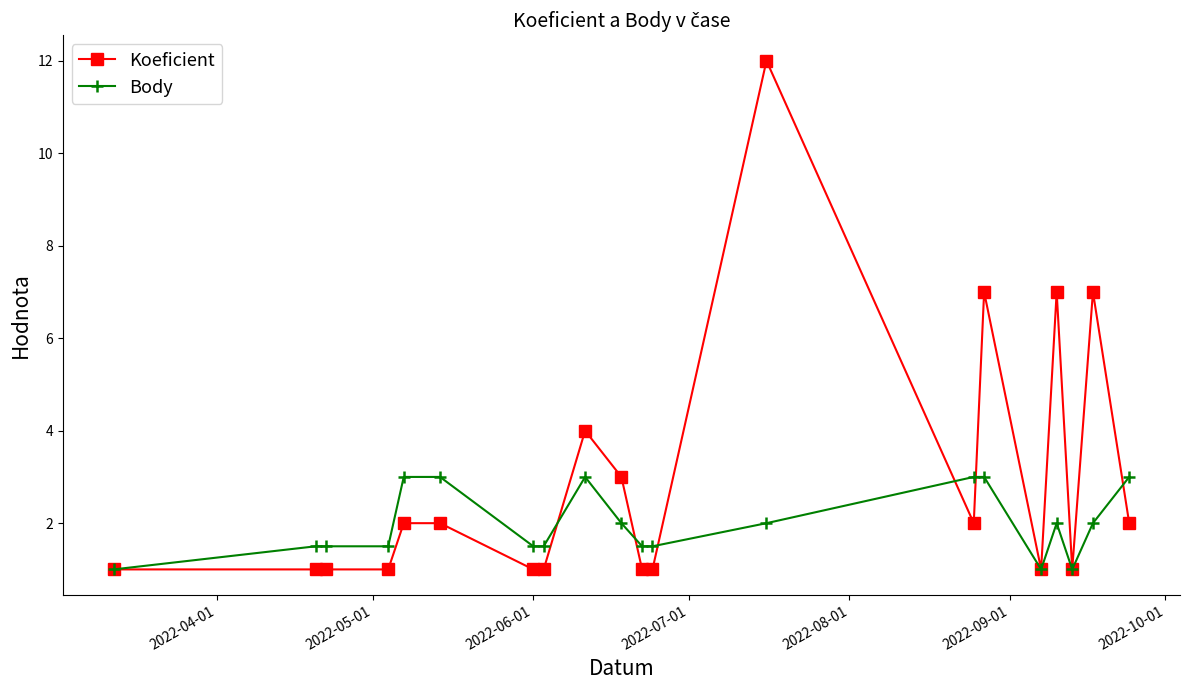

True or false: Koeficient has more than 0 interior local peaks.

True